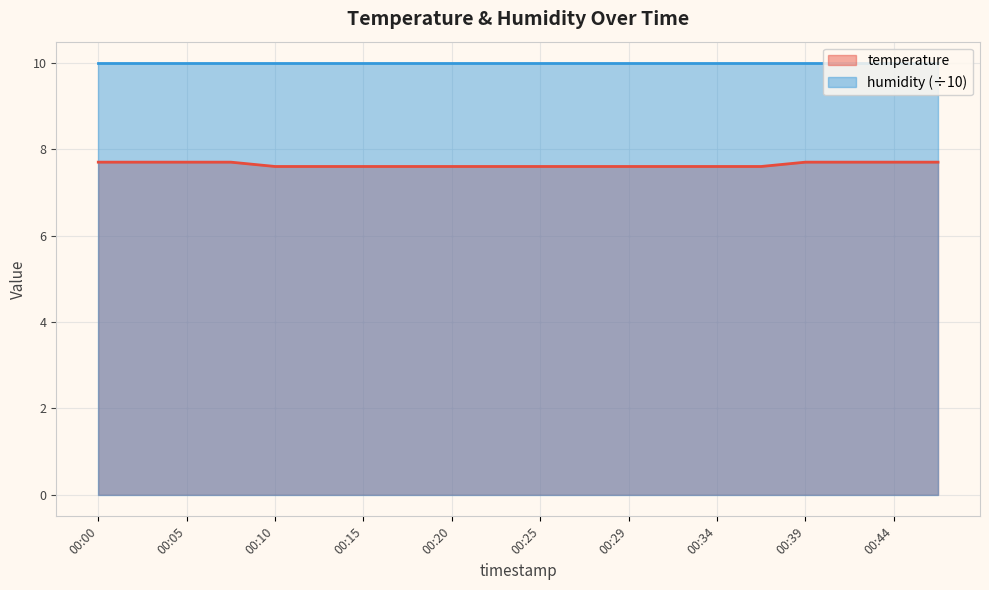

List the labels in order of value, smallest first.

00:10, 00:12, 00:15, 00:17, 00:20, 00:22, 00:25, 00:27, 00:29, 00:32, 00:34, 00:37, 00:00, 00:02, 00:05, 00:07, 00:39, 00:42, 00:44, 00:47